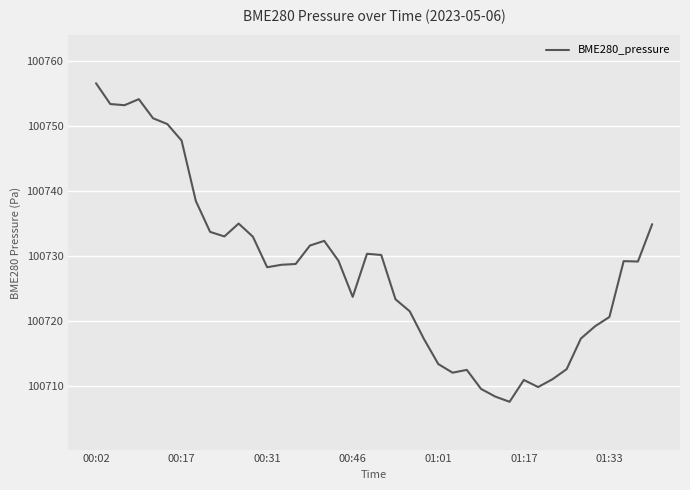

What is the greatest value displayed?

100756.5